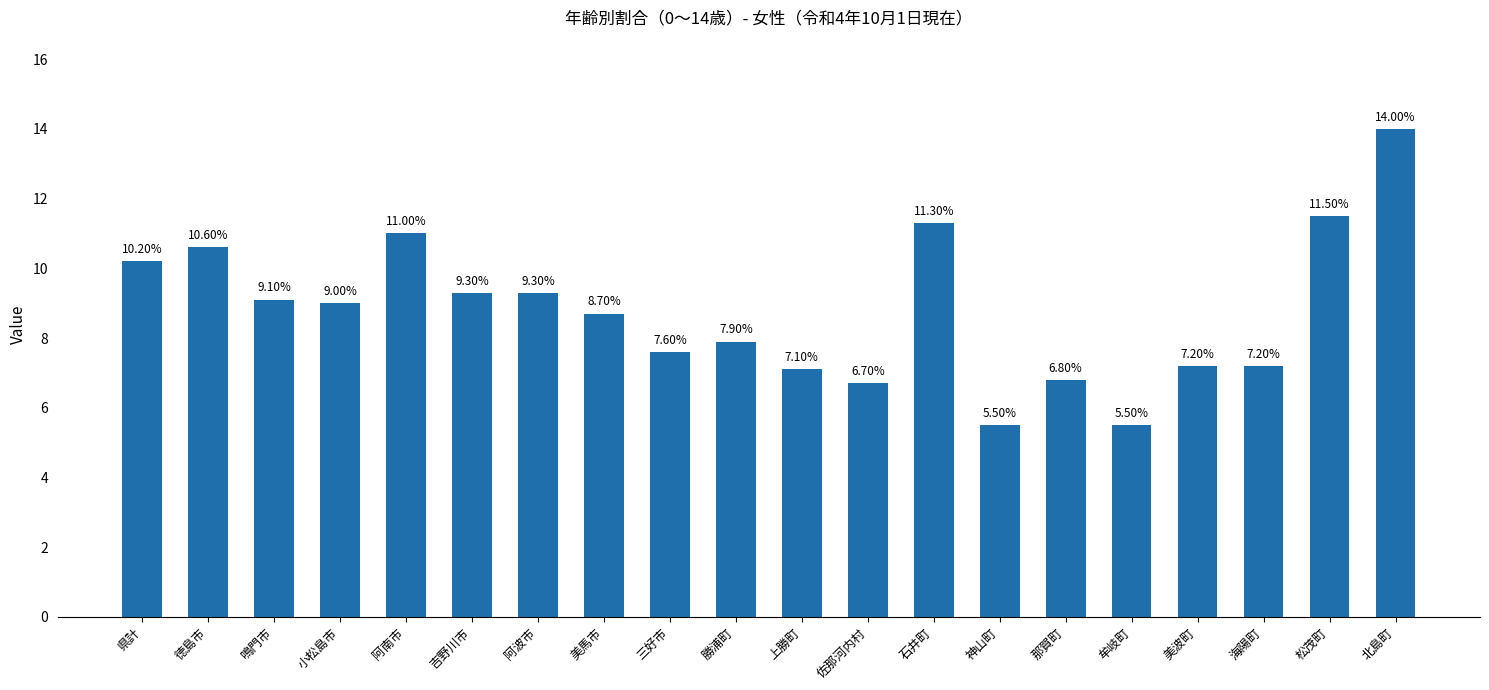

Are the bars grouped side by side (vs. stacked)?

No